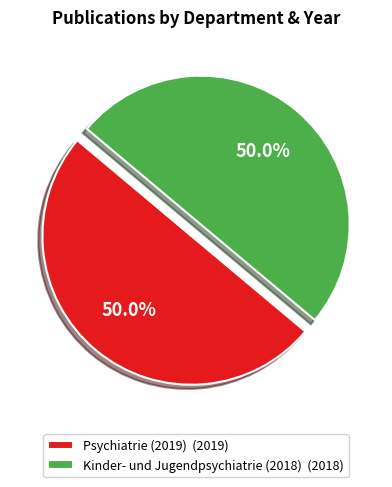

To the nearest percent, what portion does Kinder- und Jugendpsychiatrie (2018) represent?

50%